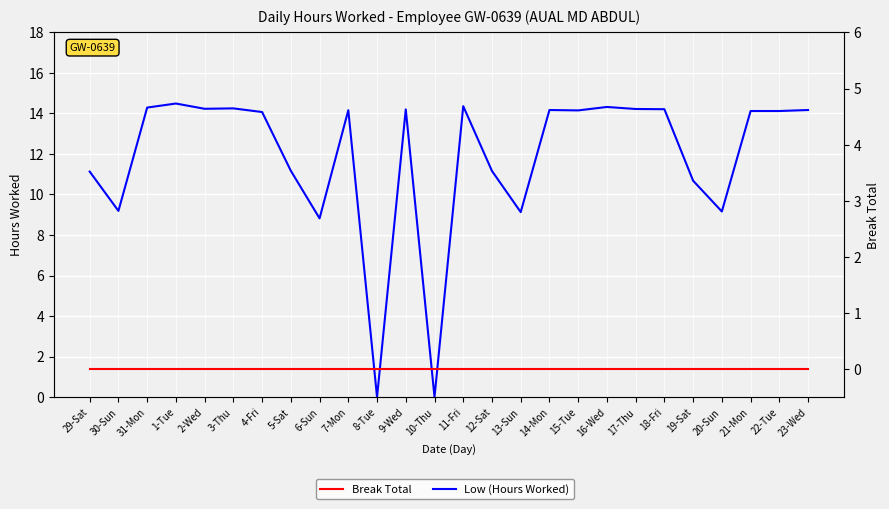

What is the difference between the maximum and second lowest values in the Low (Hours Worked) series?

14.5